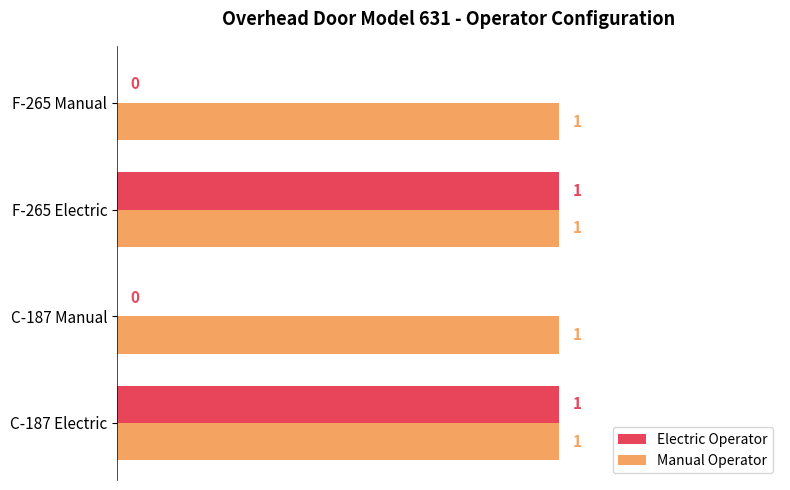

Between C-187 Electric and F-265 Manual, which series saw the biggest shift?

Electric Operator